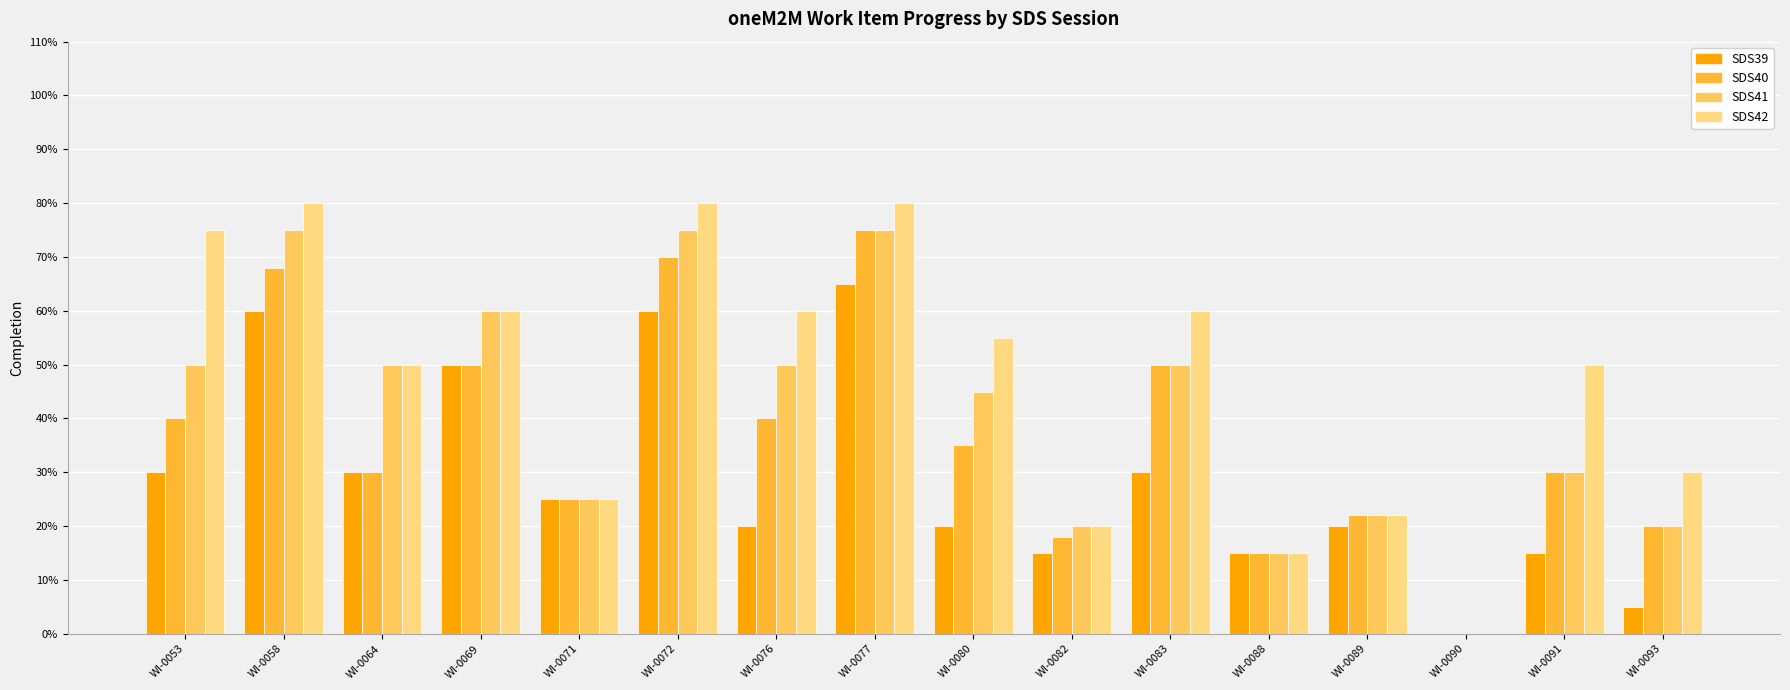

What are all the series names shown in the legend?

SDS39, SDS40, SDS41, SDS42